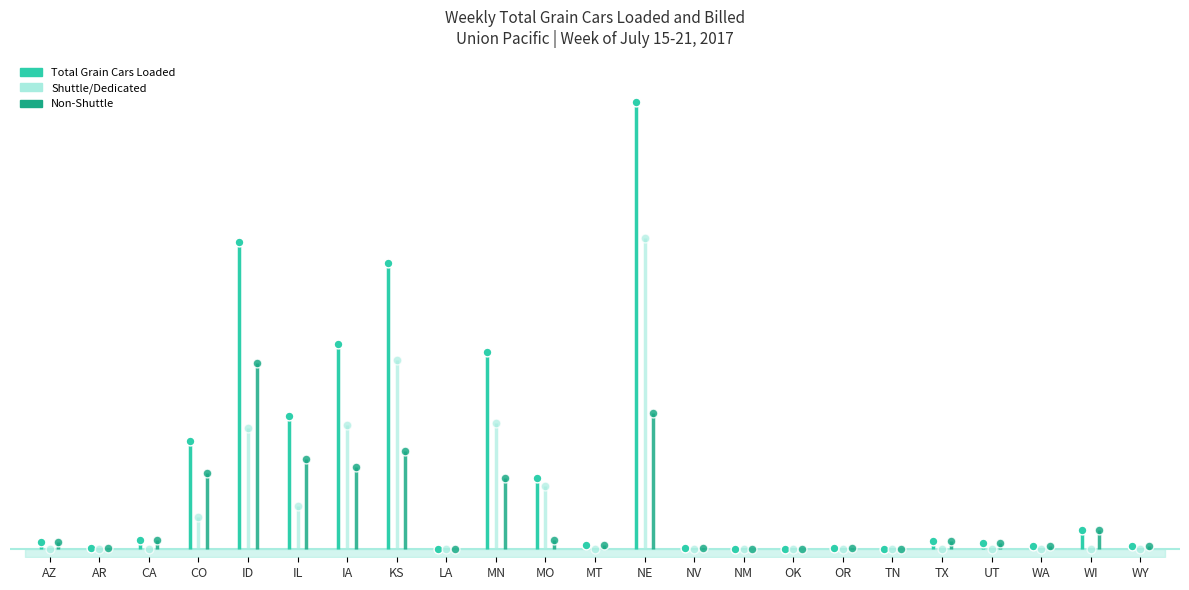

What is the total value across all series at MO?

496